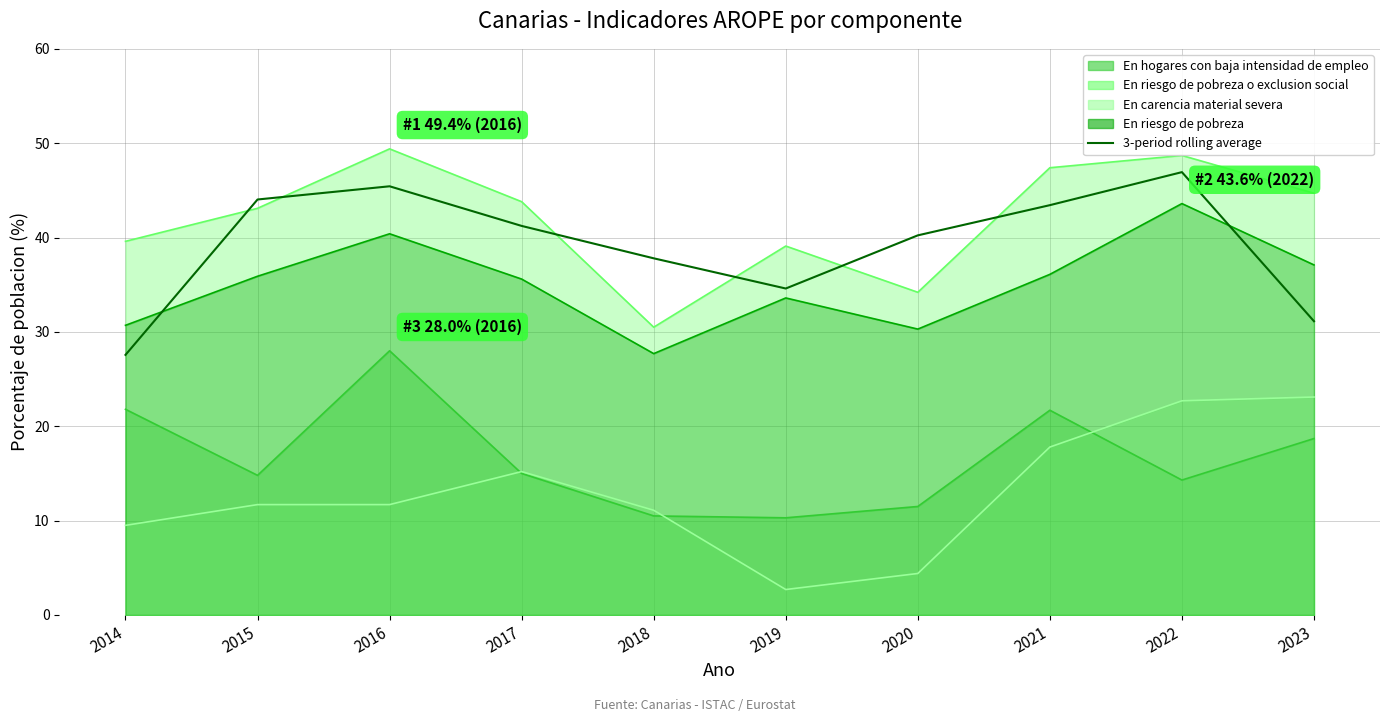

What is the change in value from 2014 to 2021?

+15.9